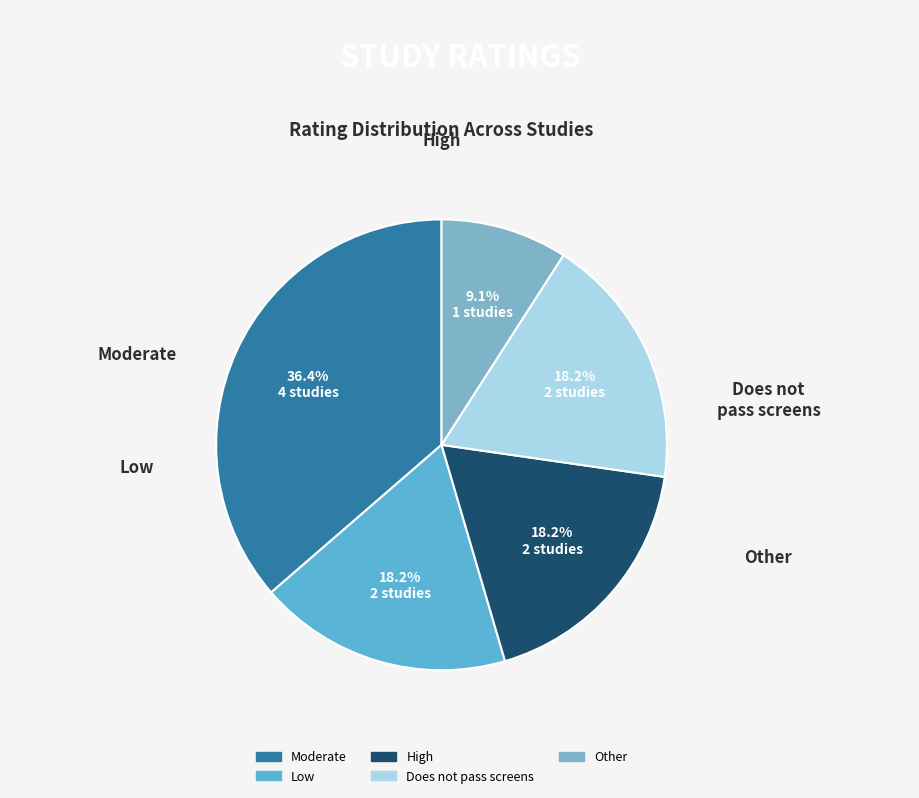

Does High represent more than half of the total?

No